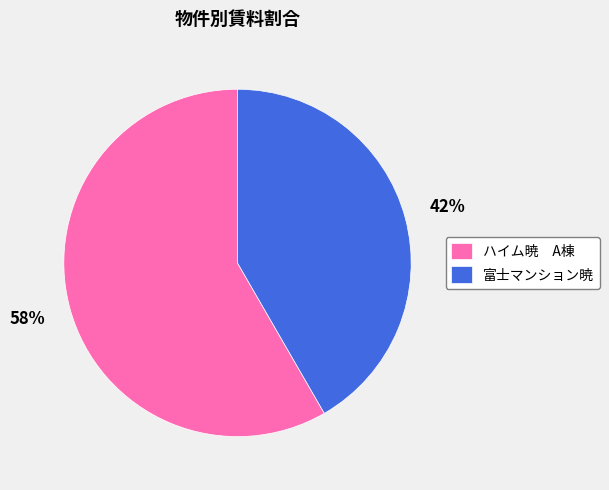

What percentage is the 富士マンション暁 slice, to the nearest percent?

42%